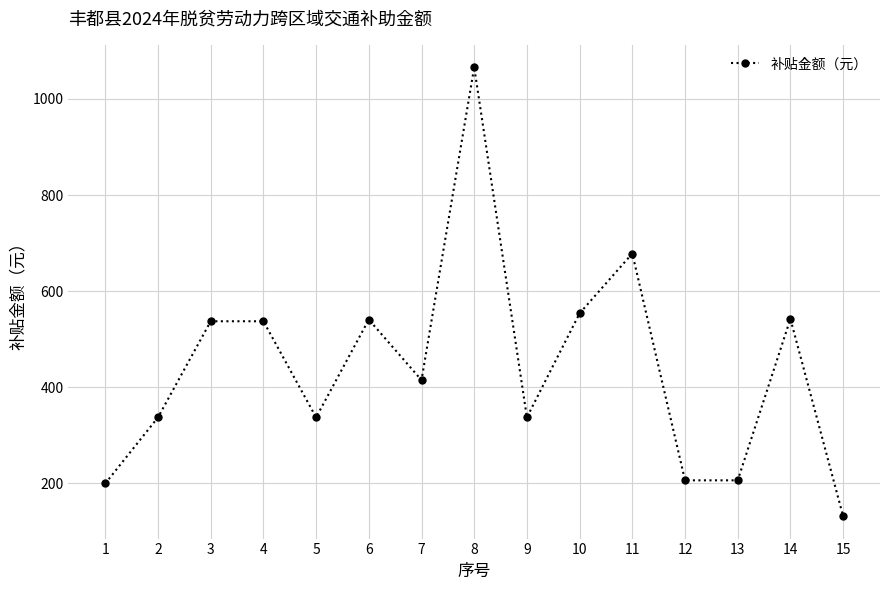

True or false: the data has more than 2 interior local peaks.

True